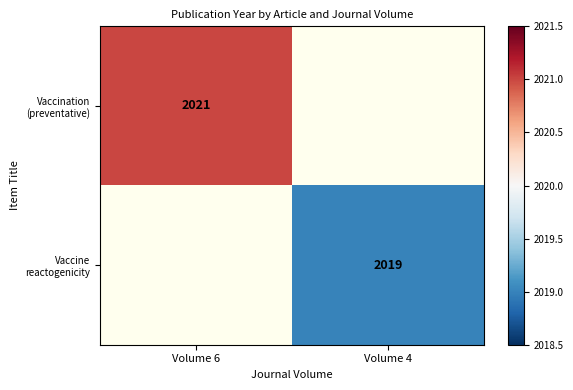

List the series in order of their overall mean, highest first.

Vaccination (preventative), Vaccine reactogenicity